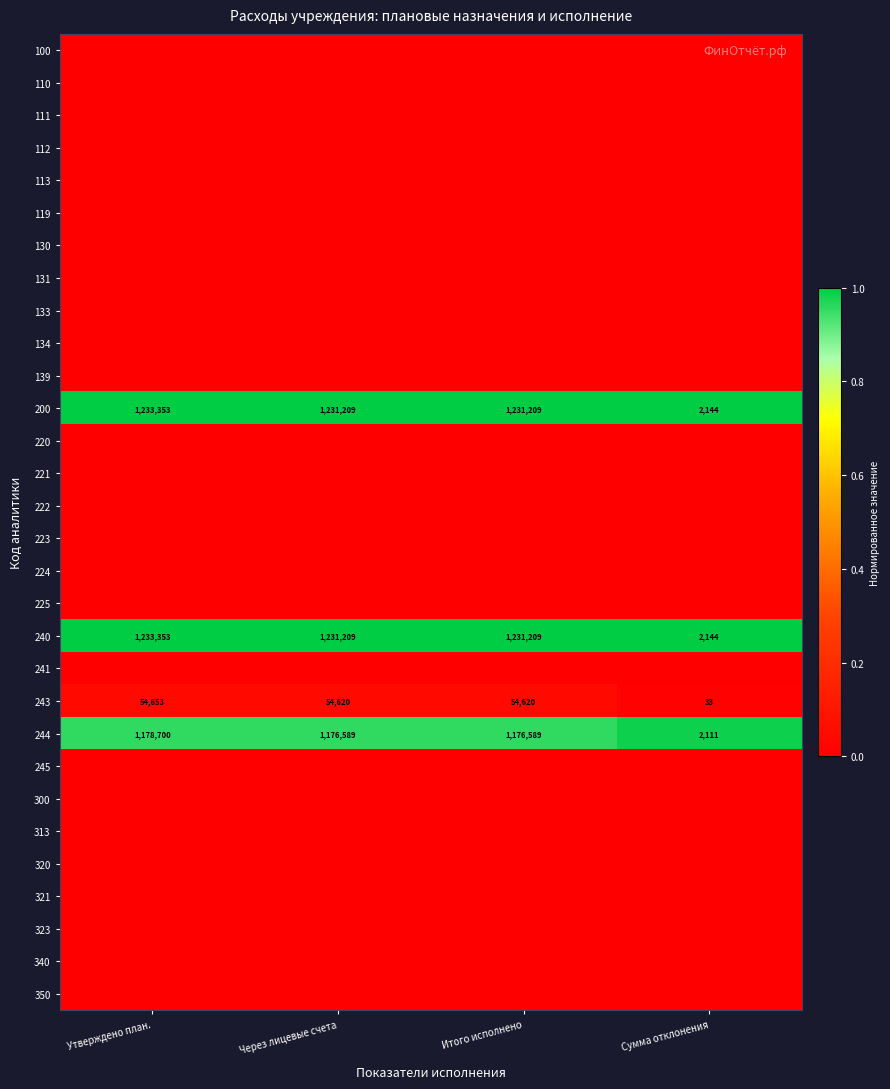

At which label is 119 closest to 0?

Утверждено план.